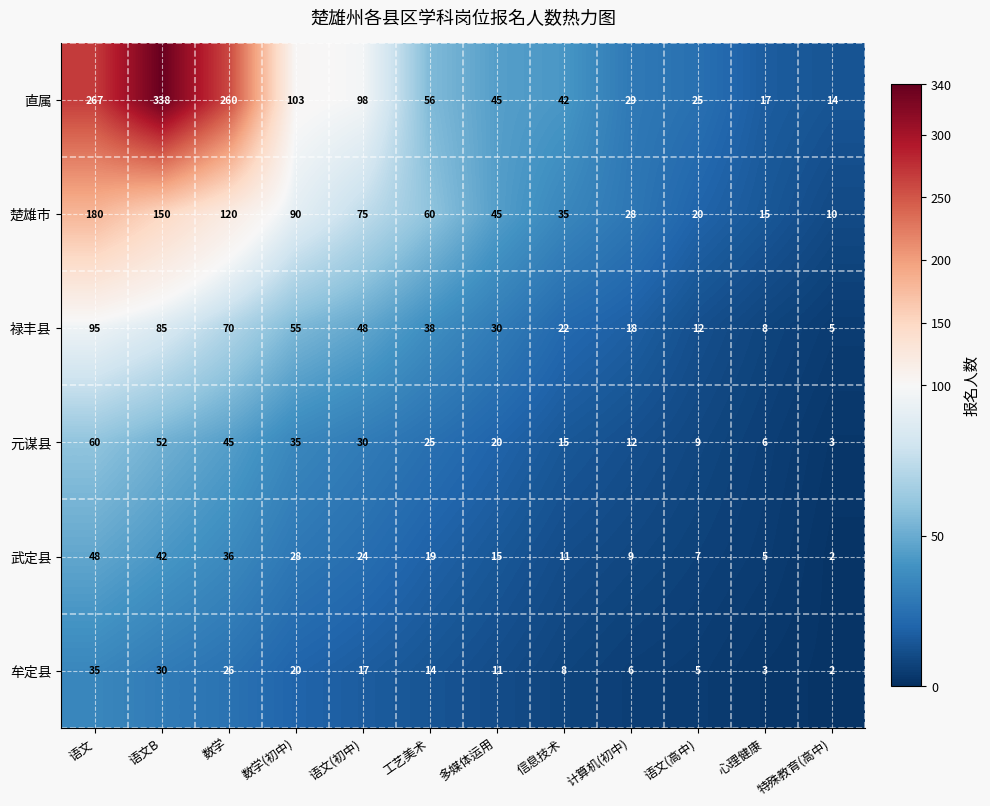

At which category is the sum across all series the highest?

语文B